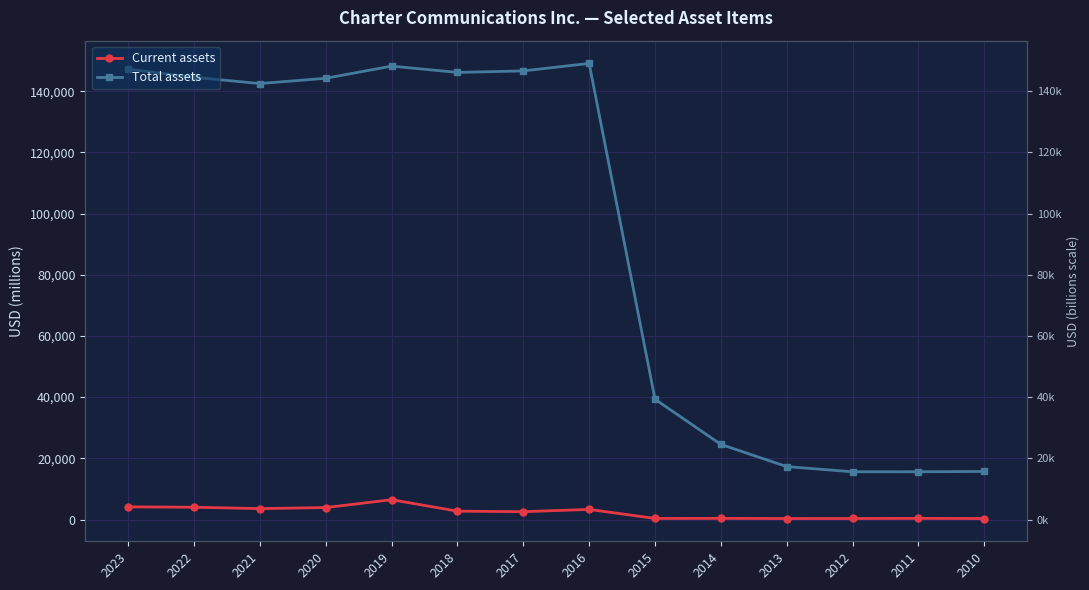

Which has a higher value, 2014 or 2017?

2017